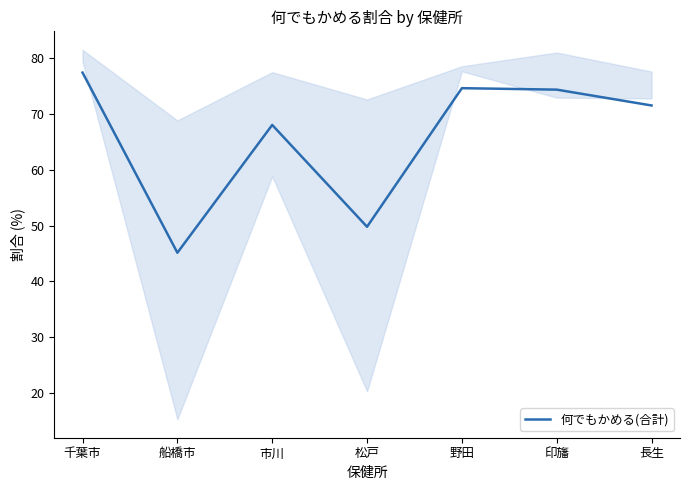

What is the change in value from 印旛 to 長生?

-2.8